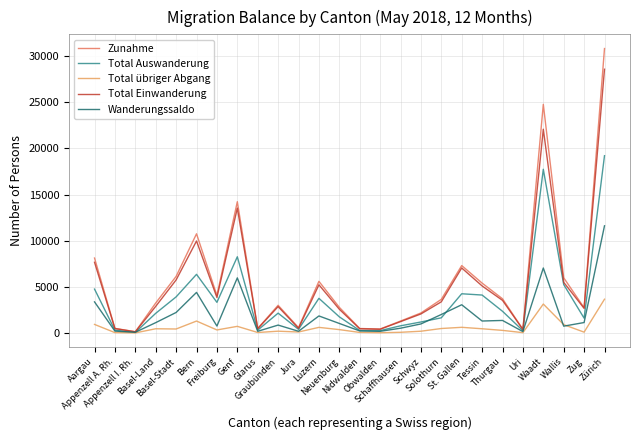

At which label does Total Auswanderung first exceed 2147?

Aargau